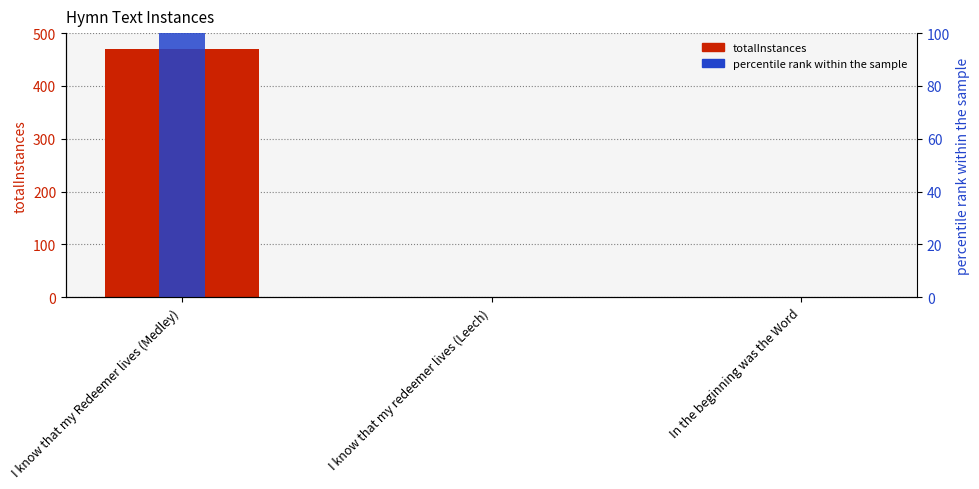

Are the bars grouped side by side (vs. stacked)?

No